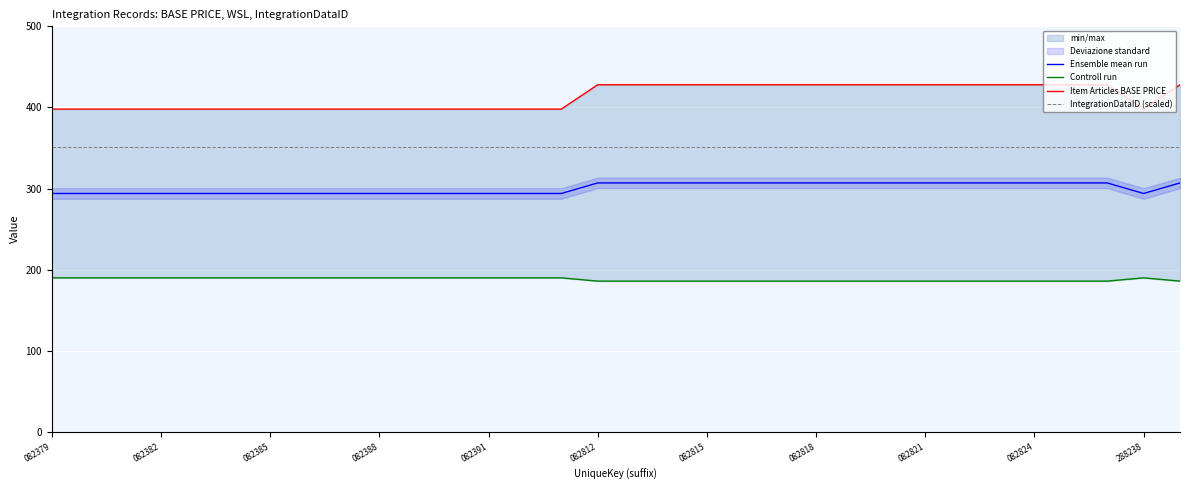

What is the maximum value for Controll run?

190.0